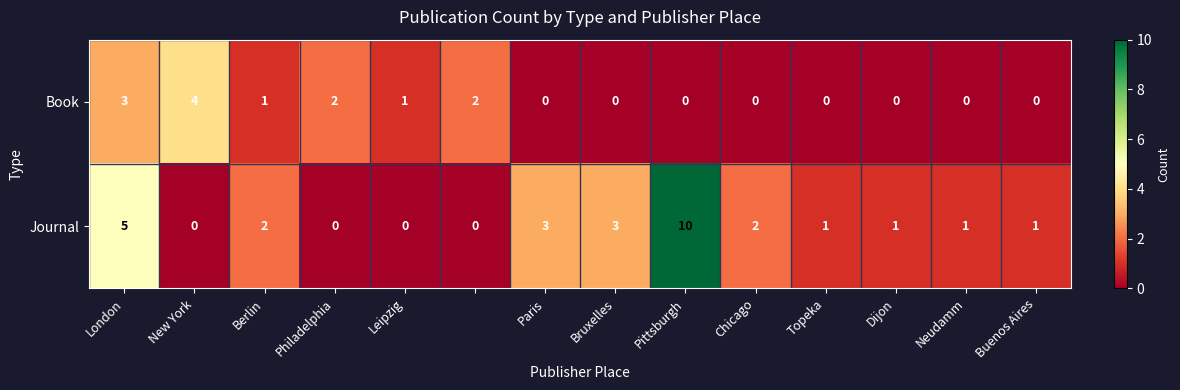

How many Journal values are between 0 and 3?

12